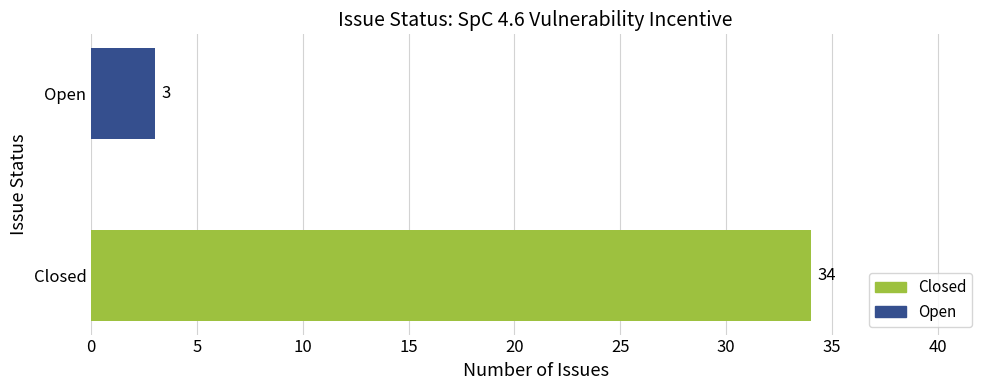

Reading bottom to top, what are all the values shown in this chart?

Closed=34	Open=3